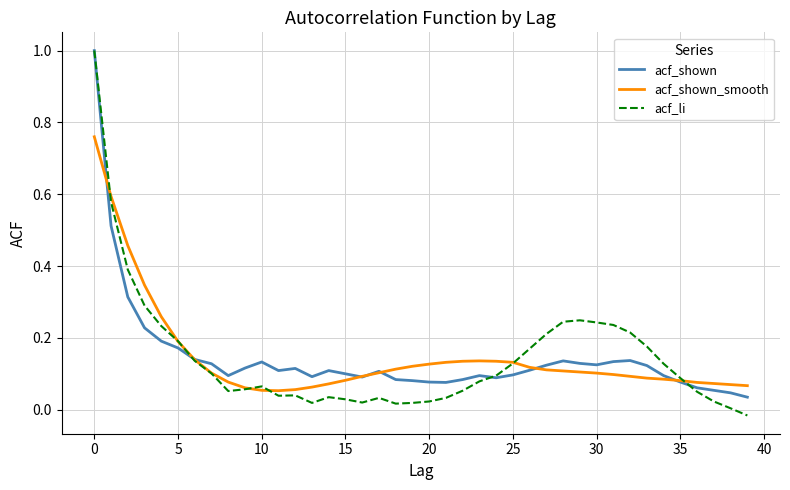

List the series in order of their overall mean, lowest first.

acf_li, acf_shown, acf_shown_smooth